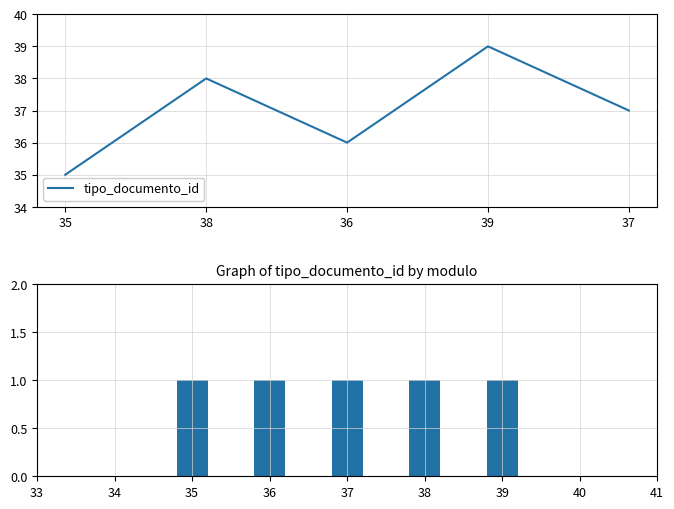

What is the lowest value of the tipo_documento_id series?

35